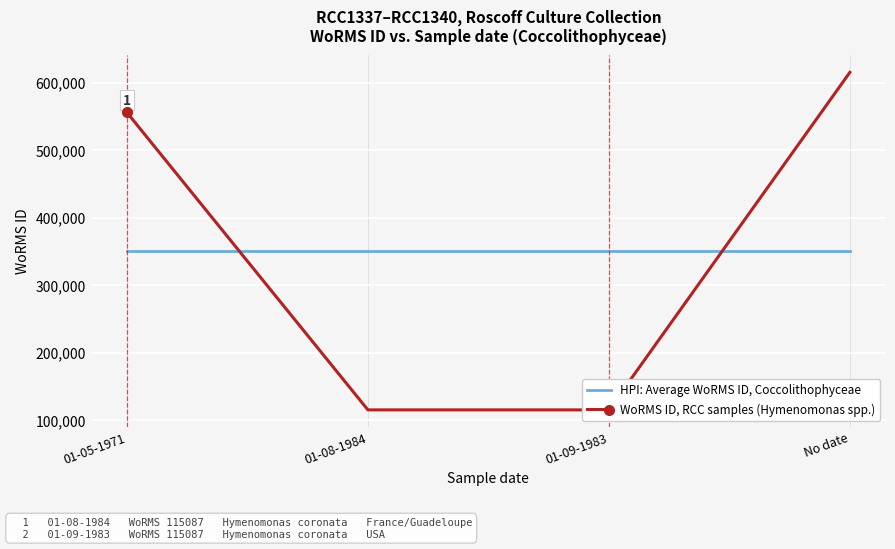

At how many categories does at least one series exceed 526367?

2